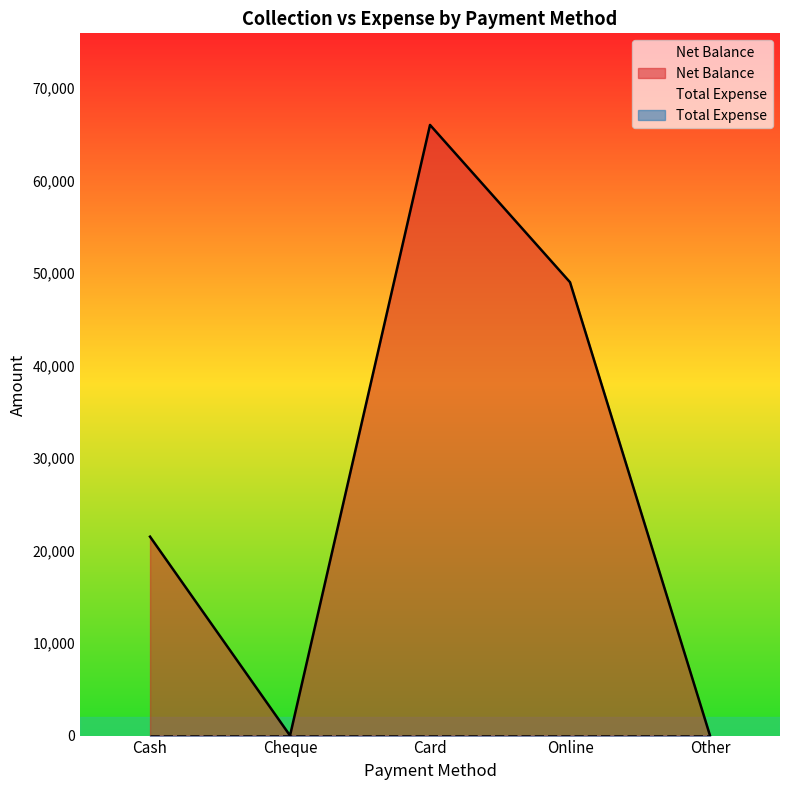

Count the values in the range 0 to 49000.

4